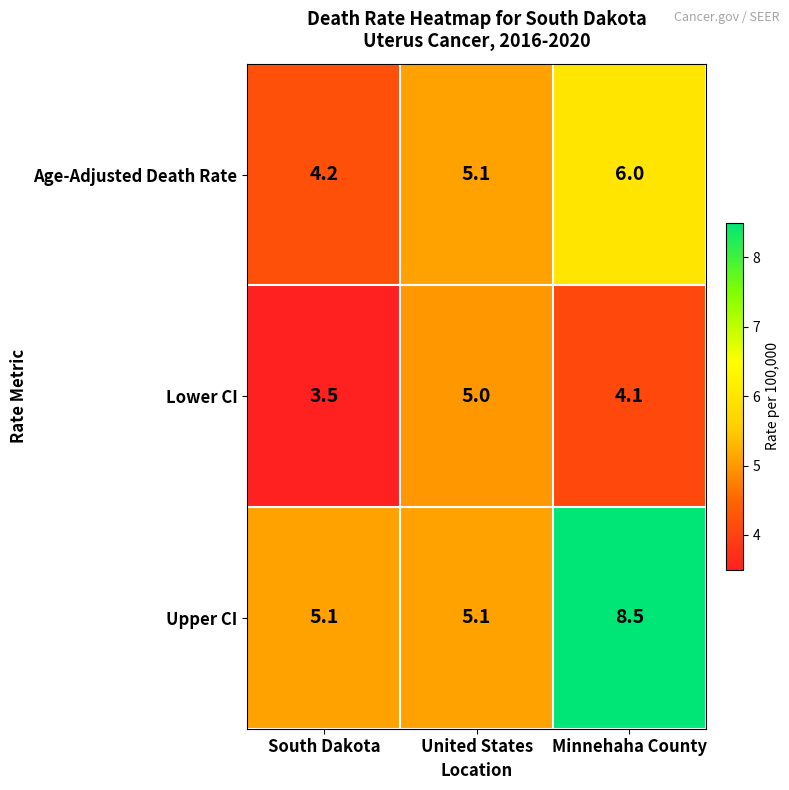

What is the sum of the Upper CI values at South Dakota and United States?

10.2